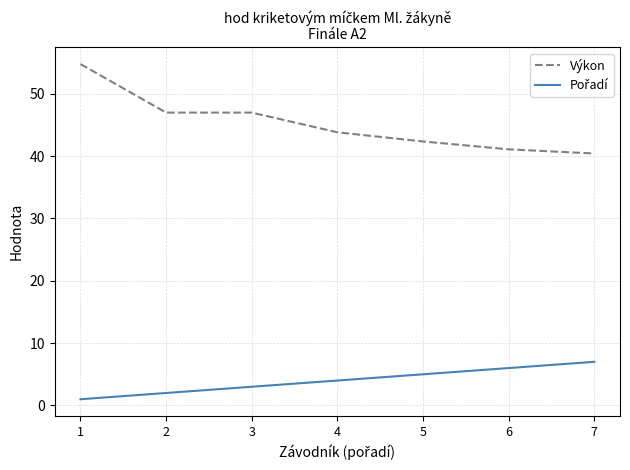

Is it true that Výkon equals 42.3 at 5?

True